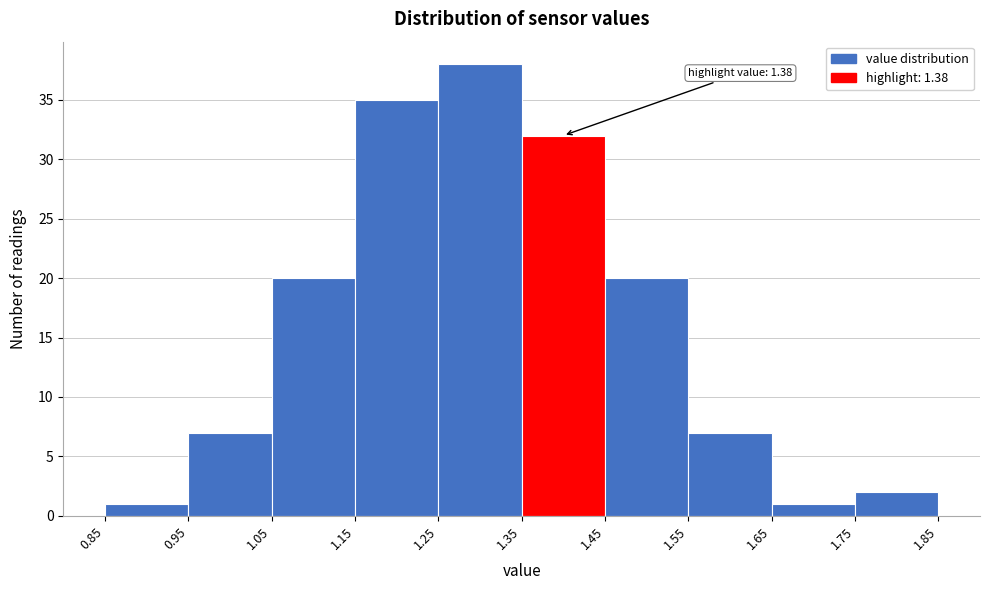

Over which range of the x-axis is the bar tallest?

1.25 to 1.35